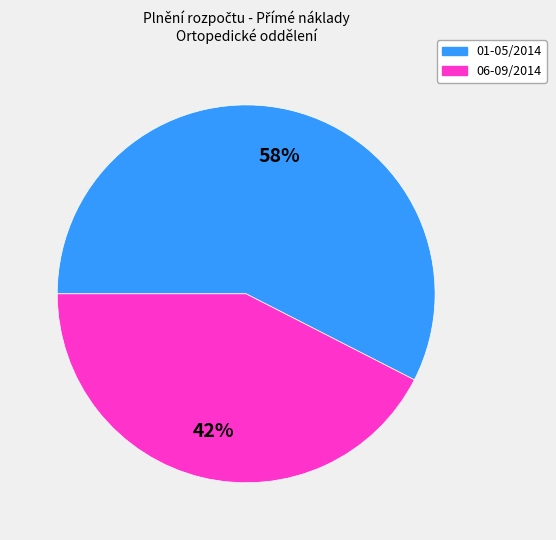

To the nearest percent, what is the average slice percentage?

50%